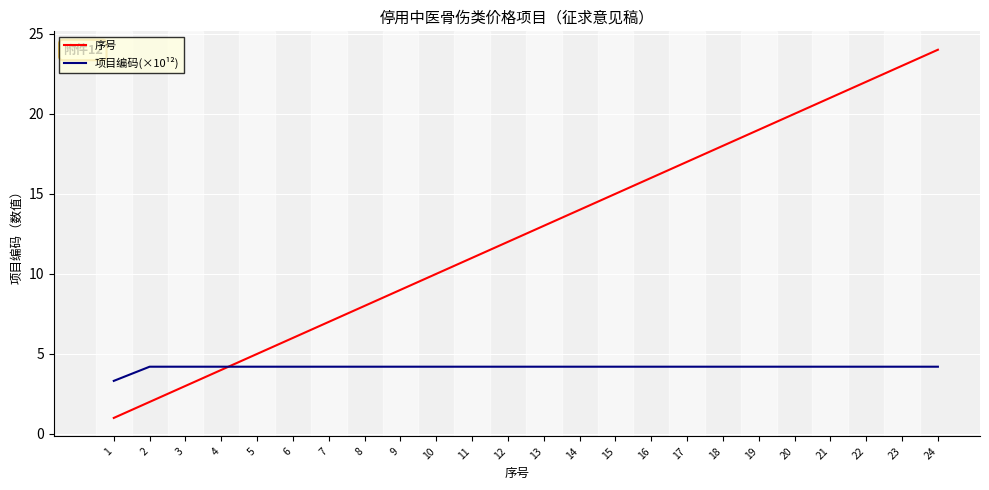

Is this an area chart (filled region under the line)?

No